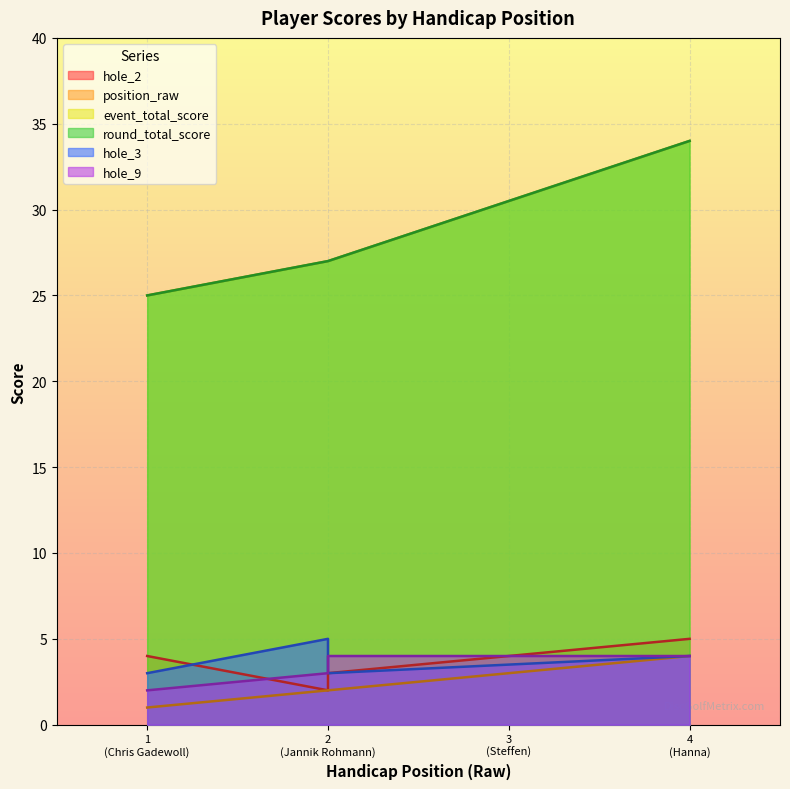

The hole_9 series shows 4 at 2 (Jannik Rohmann). True or false?

True